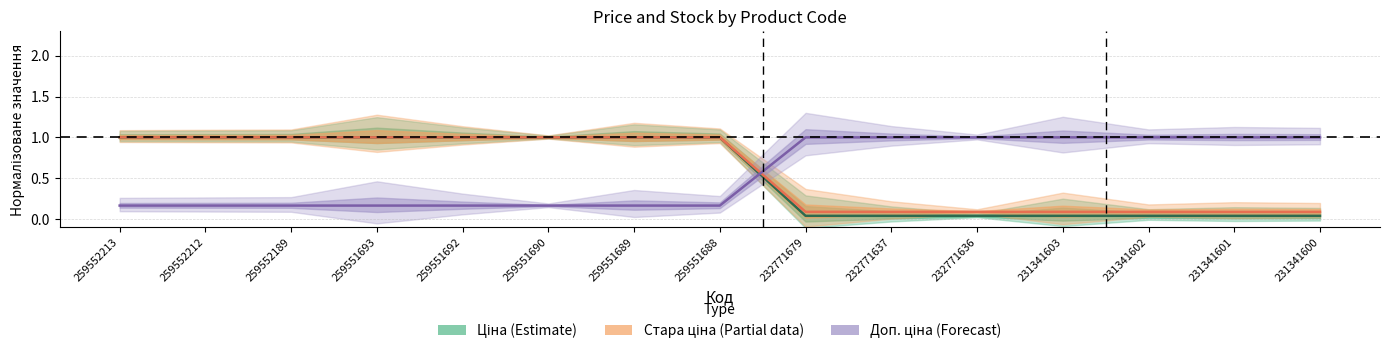

What is the difference between the Доп. ціна (Forecast) values at 259551690 and 232771636?

0.8